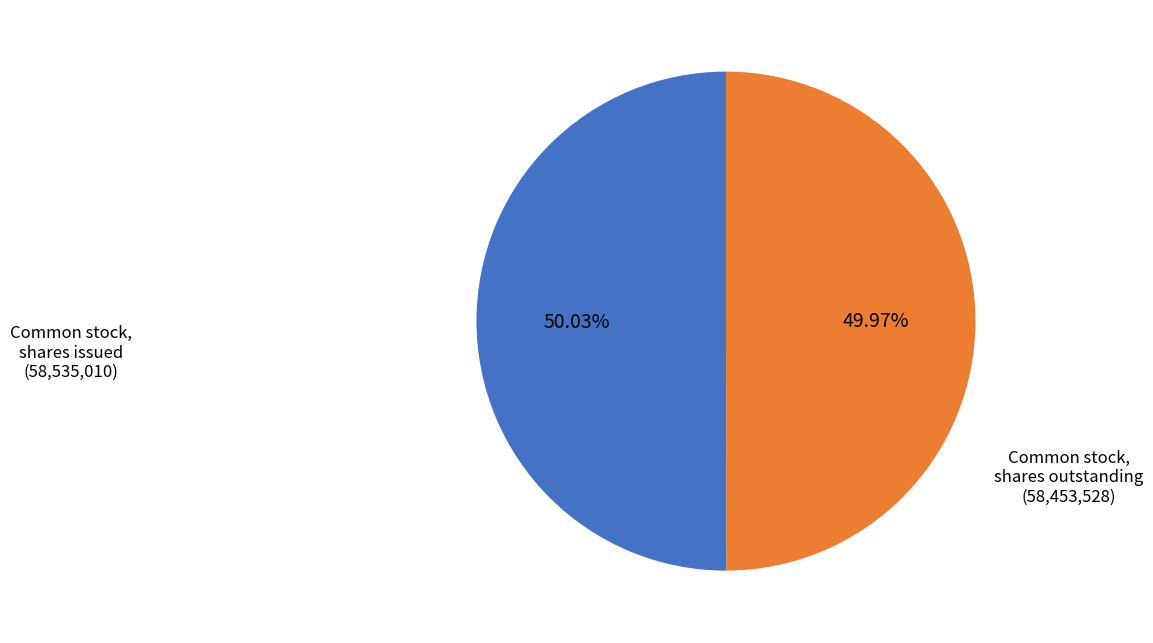

Is the sum of Common stock, shares outstanding and Common stock, shares issued greater than half?

Yes